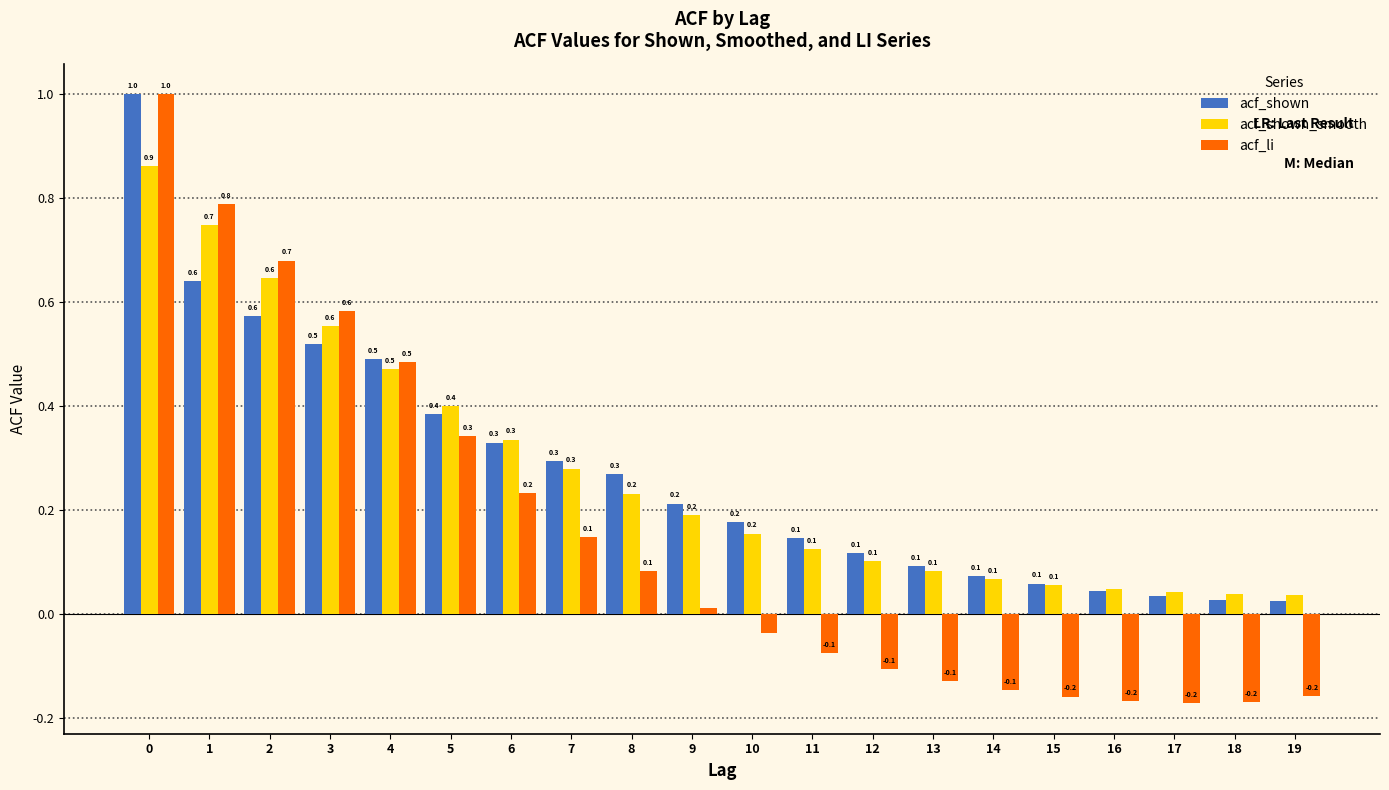

At which label is acf_shown closest to 0?

19